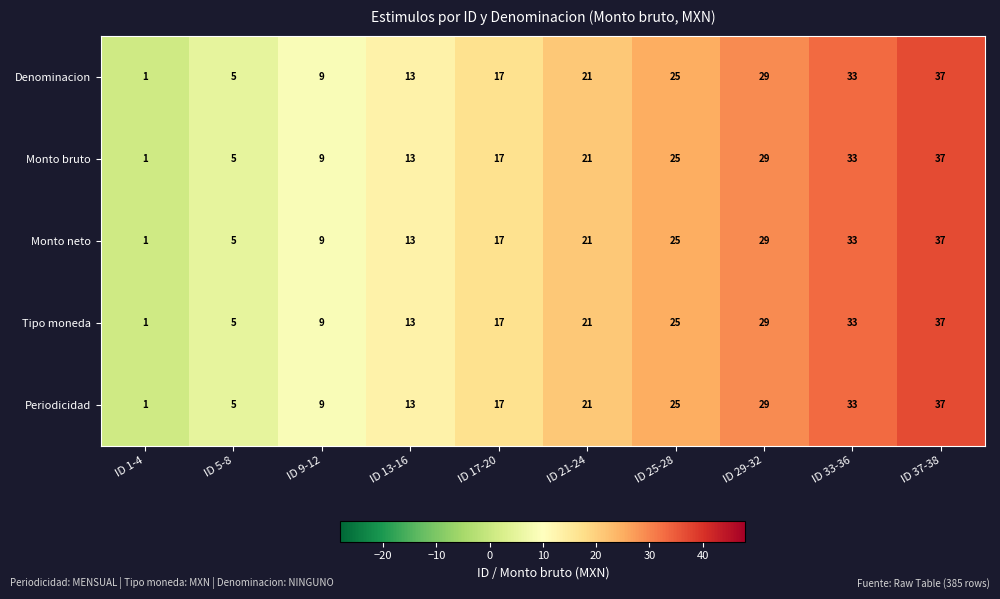

List the labels in order of Denominacion value, smallest first.

ID 1-4, ID 5-8, ID 9-12, ID 13-16, ID 17-20, ID 21-24, ID 25-28, ID 29-32, ID 33-36, ID 37-38